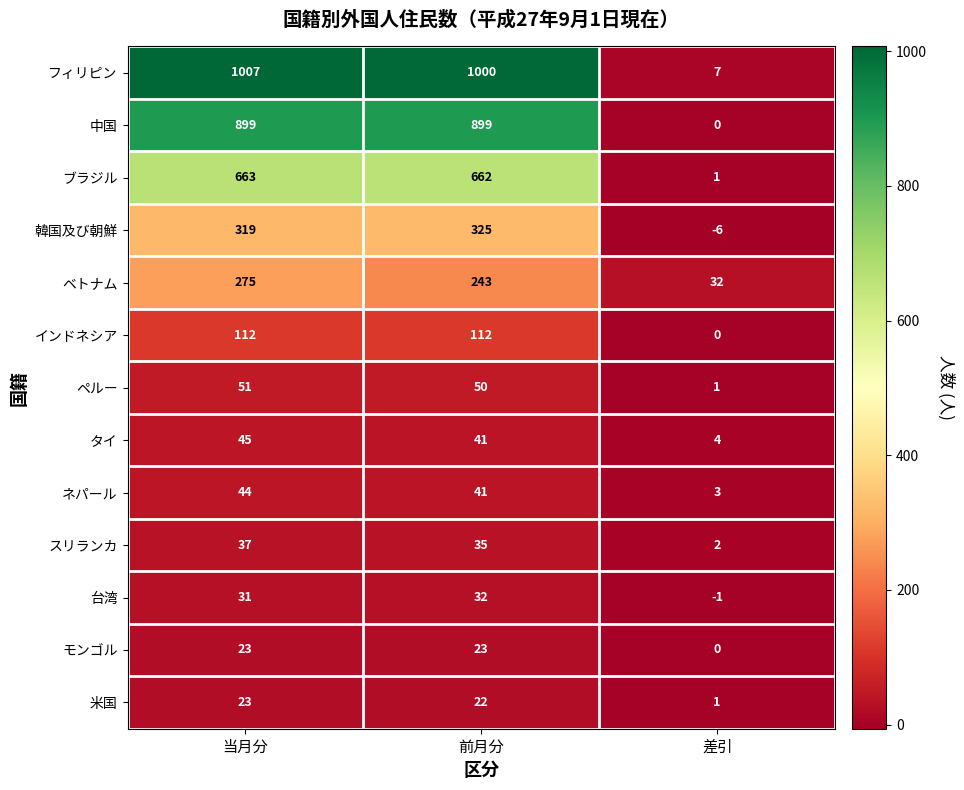

What is the spread (max minus min) of values at 当月分?

984